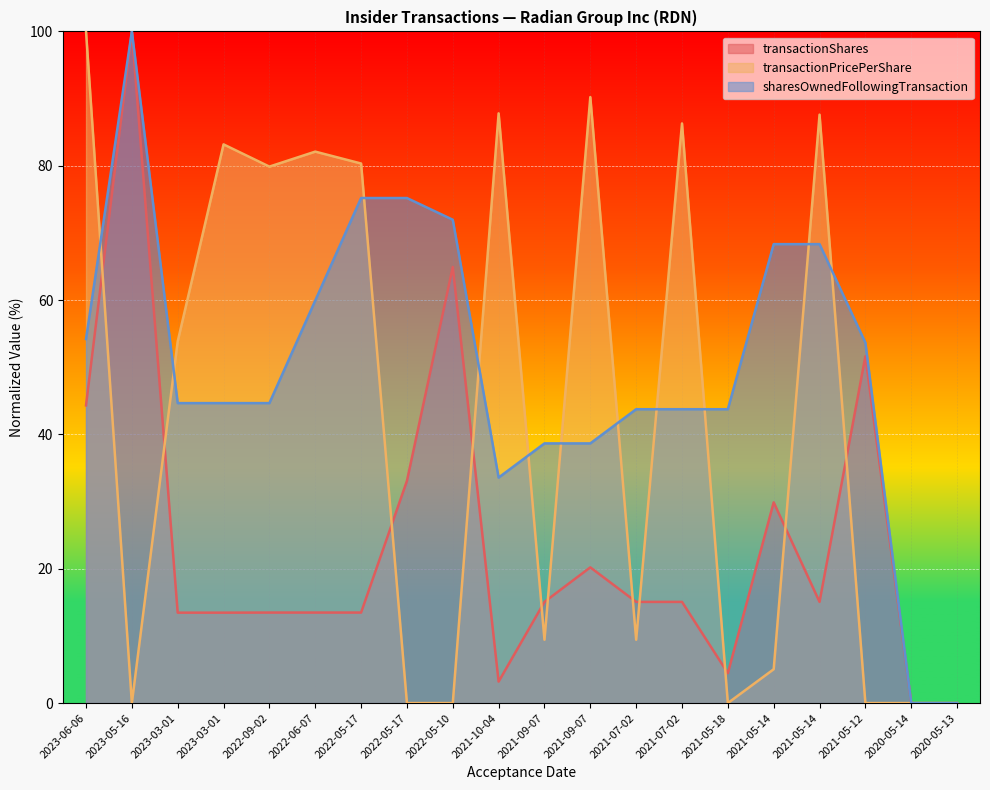

True or false: sharesOwnedFollowingTransaction has a value of 18.8 at 2021-05-18.

False